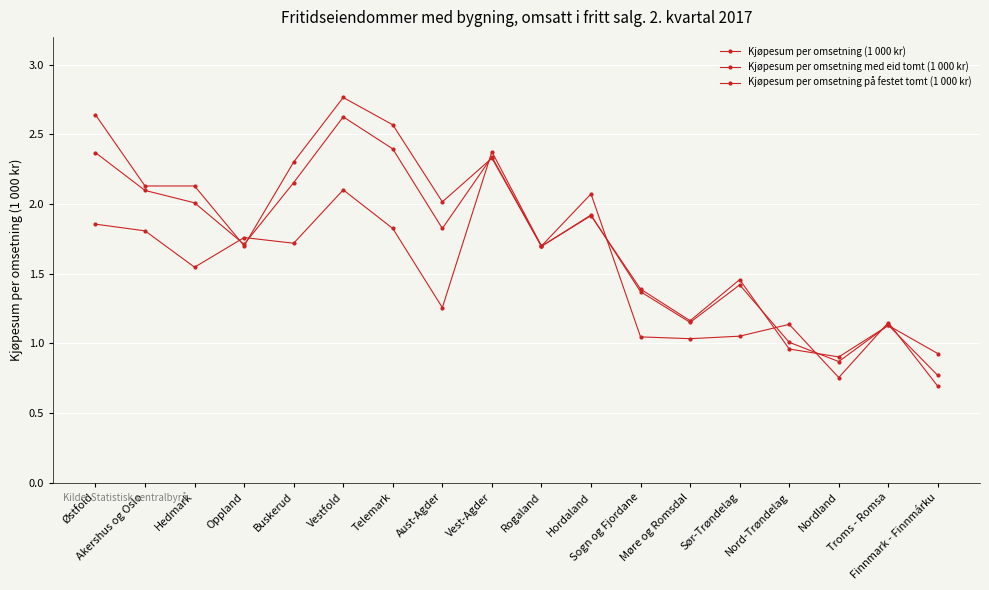

Which series has the widest spread of values?

Kjøpesum per omsetning med eid tomt (1 000 kr)